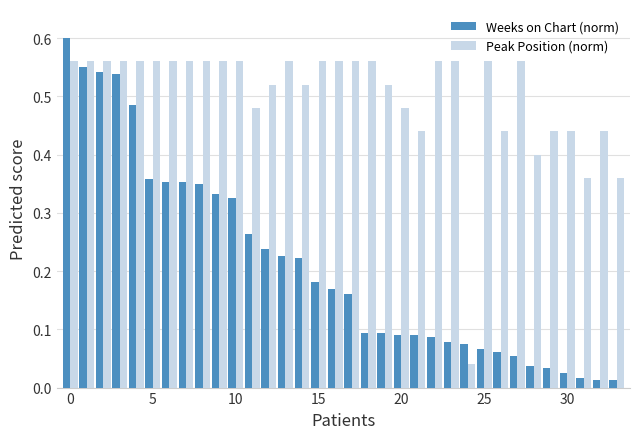

List the series in order of their peak value, highest first.

Weeks on Chart (norm), Peak Position (norm)